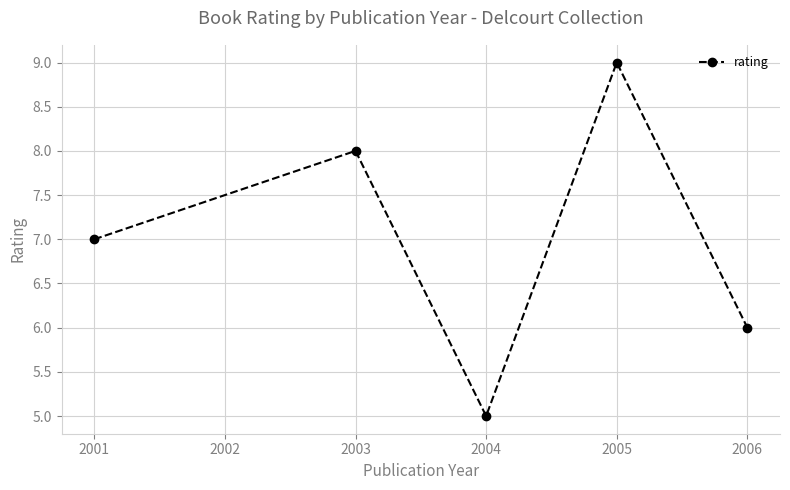

What is the change in value from 2005 to 2006?

-3